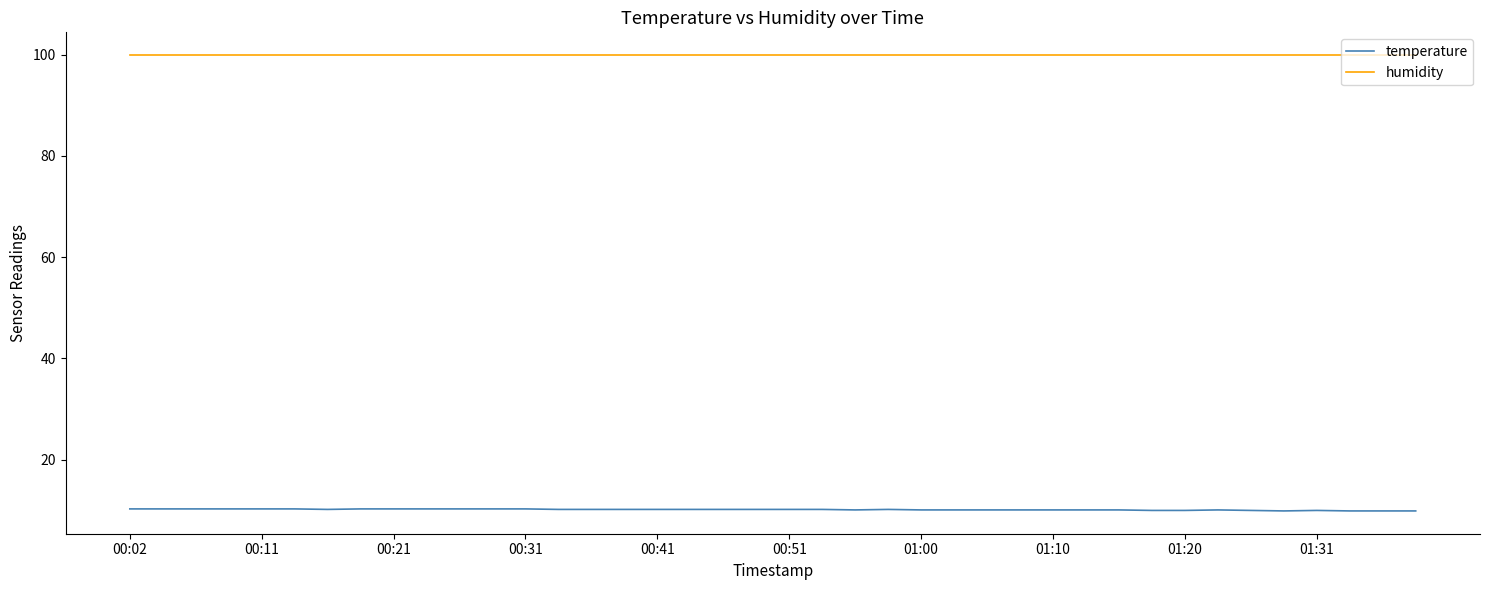

List the series in order of their overall mean, lowest first.

temperature, humidity